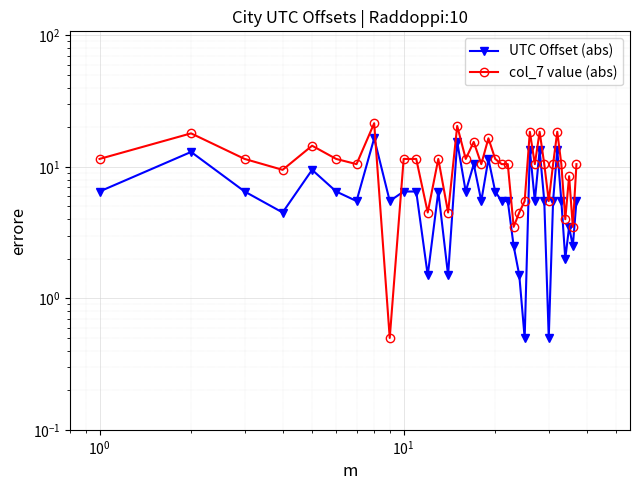

What are all the series names shown in the legend?

UTC Offset (abs), col_7 value (abs)